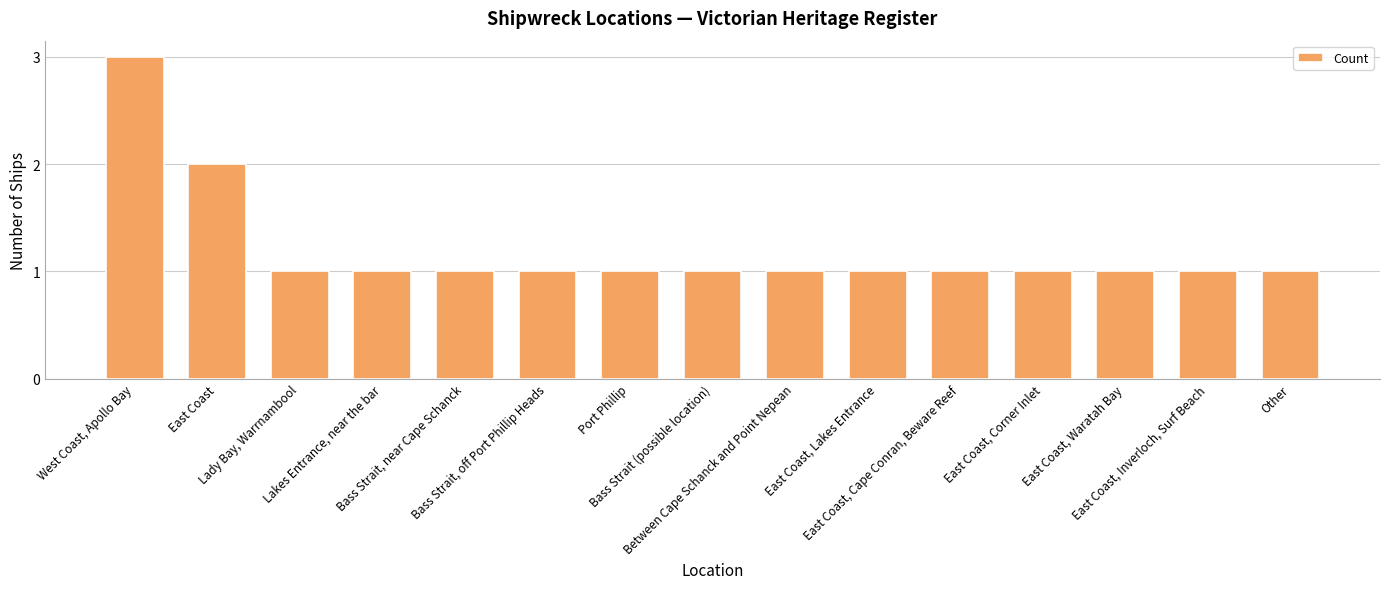

What is the smallest value displayed?

1